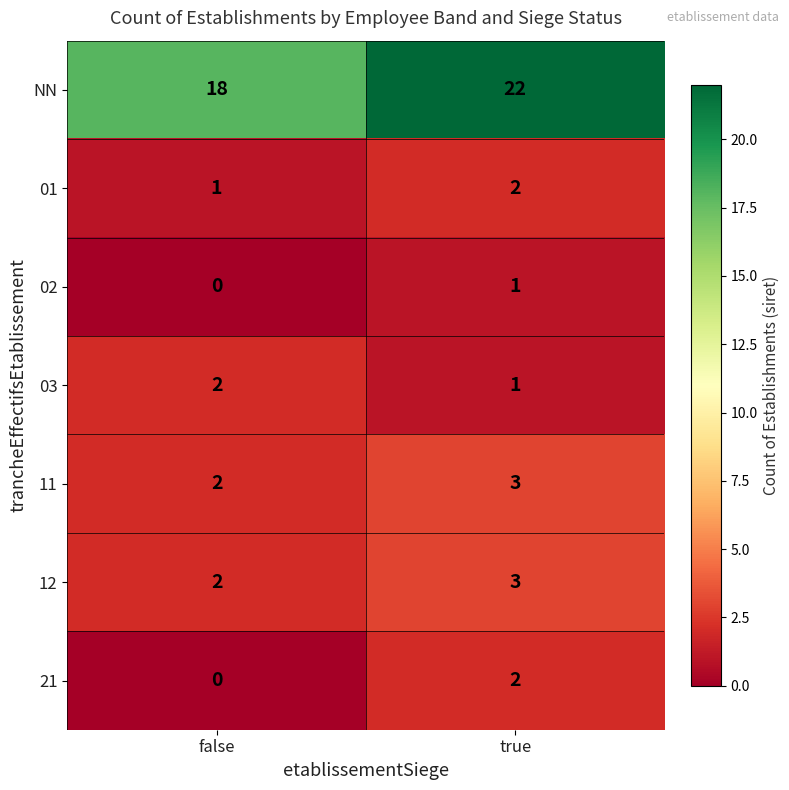

Reading right to left, what are all the values shown in this chart?

NN: true=22	false=18
01: true=2	false=1
02: true=1	false=0
03: true=1	false=2
11: true=3	false=2
12: true=3	false=2
21: true=2	false=0